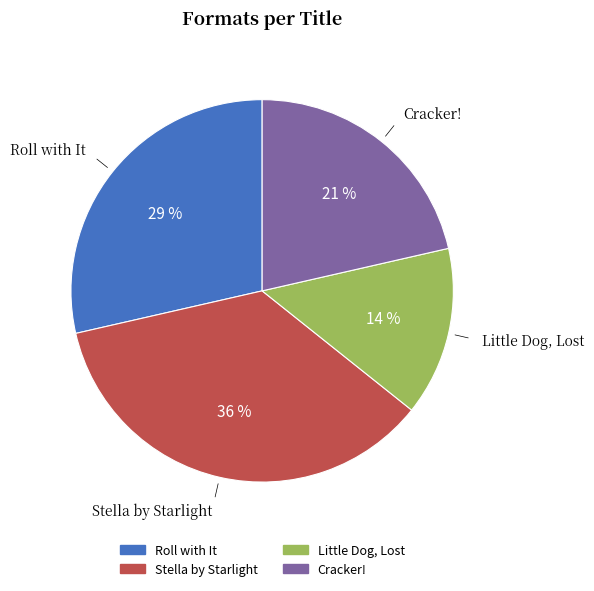

Is the sum of Roll with It and Stella by Starlight greater than half?

Yes